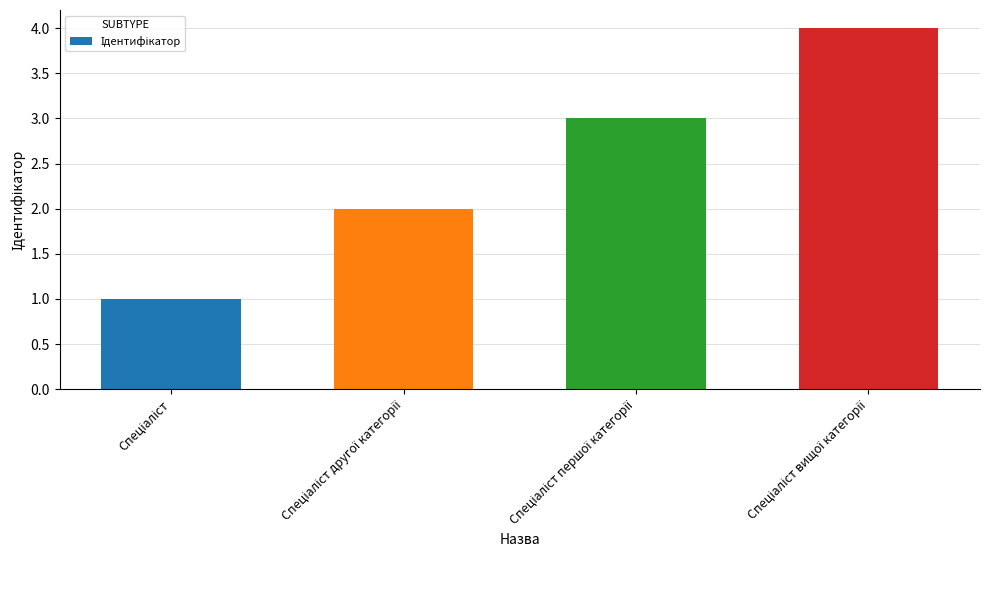

What is the greatest value displayed?

4